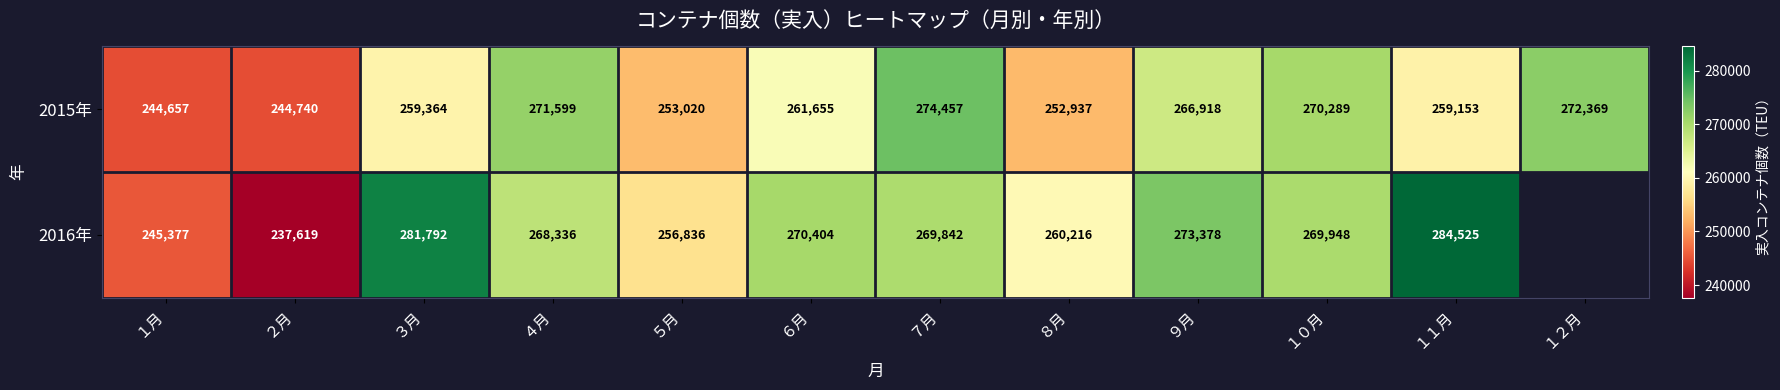

What value does the 2015年 series have at ４月, to the nearest 10?

271600